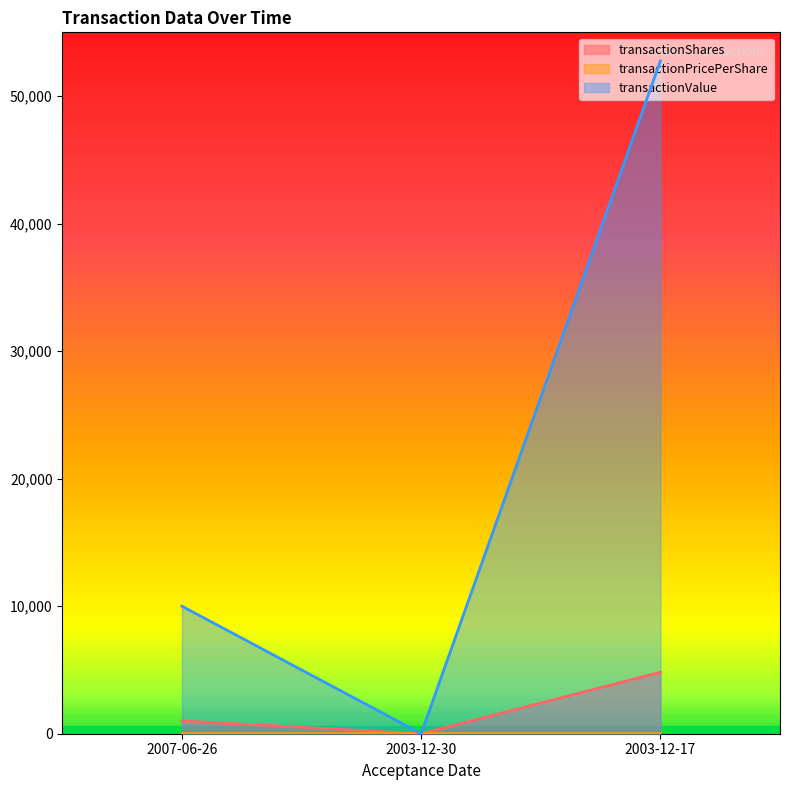

What is the label of the 2nd point from the left?

2003-12-30